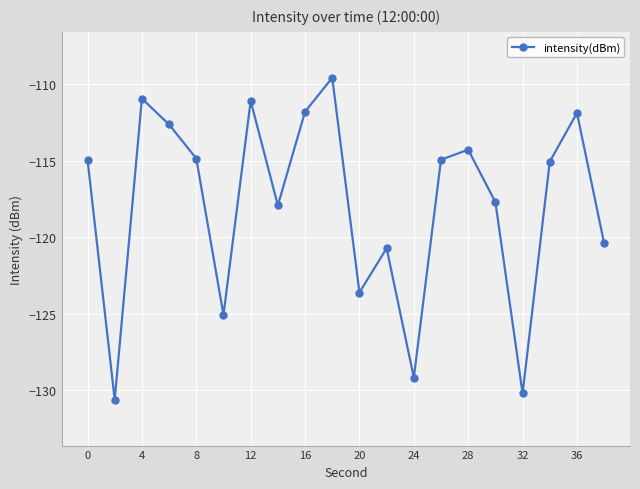

What is the greatest value displayed?

-109.6